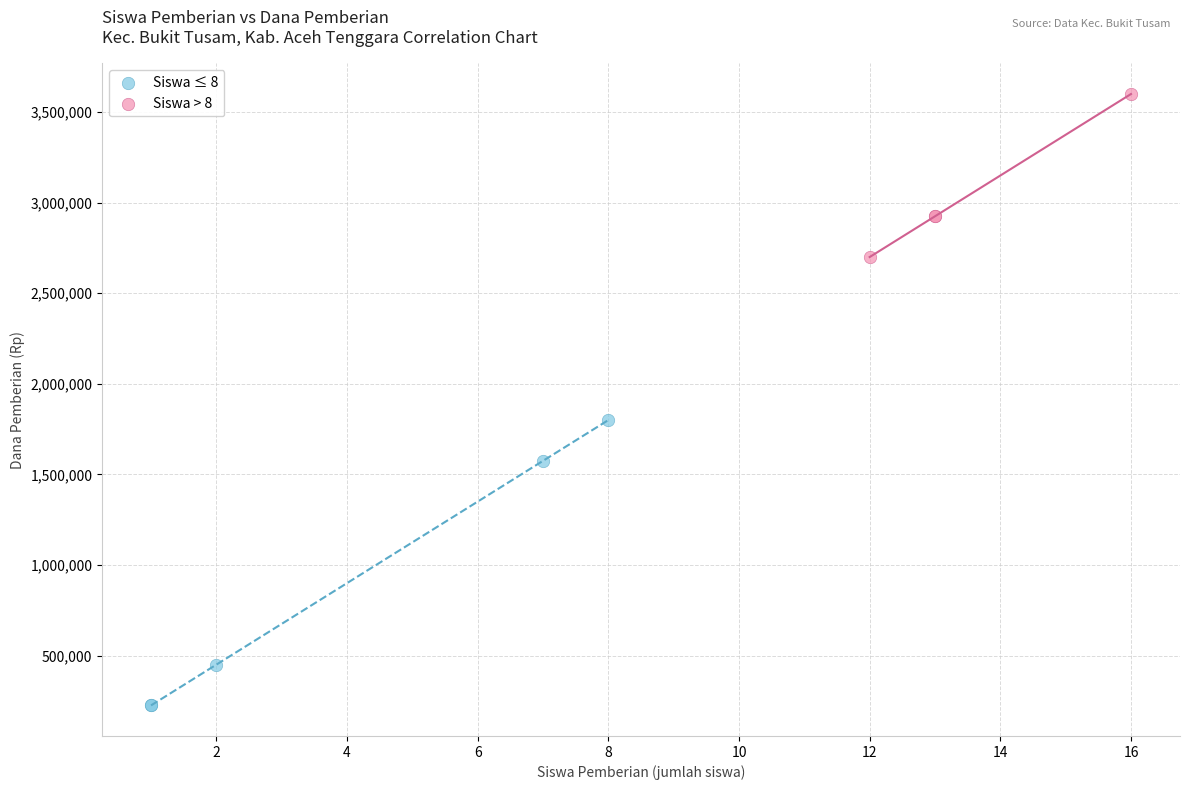

Which series contains the lowest Y value?

Siswa ≤ 8